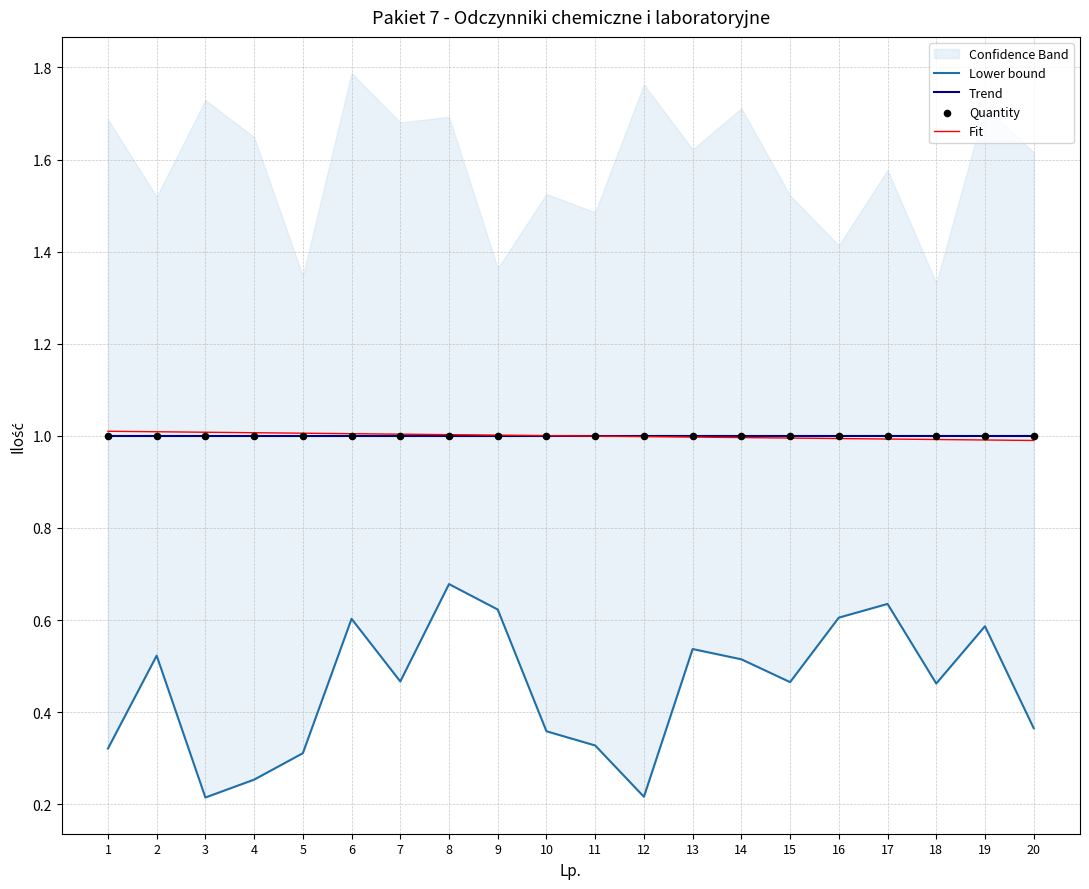

Is the value of Lower bound at 1 greater than the value of Trend at 4?

No